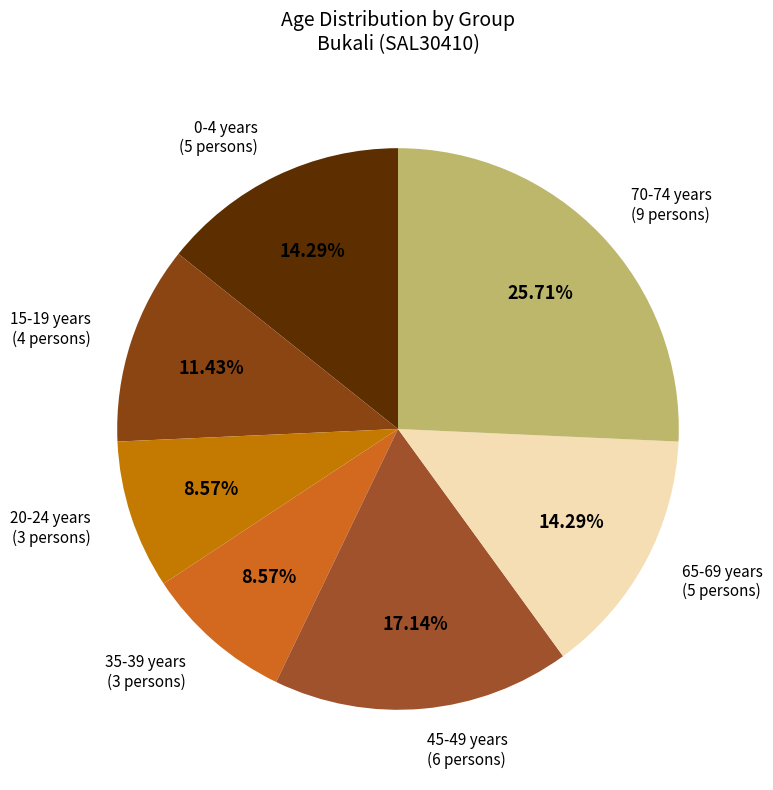

What is the largest slice in the pie chart?

70-74 years